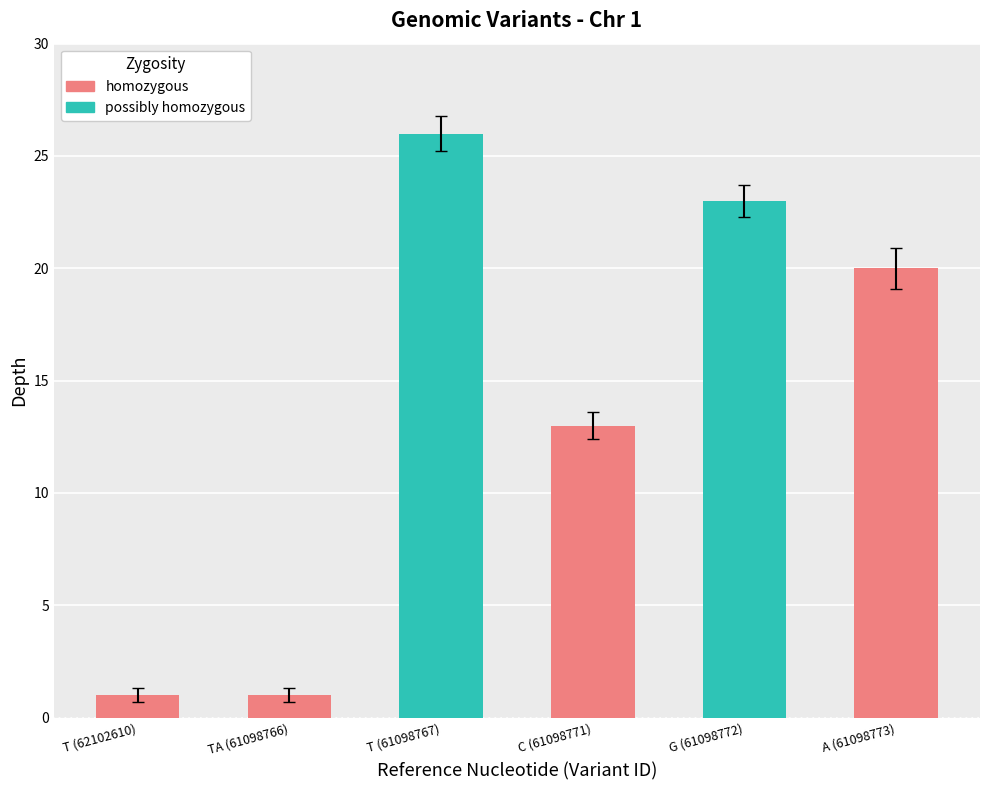

What is the change in value from G (61098772) to A (61098773)?

-3